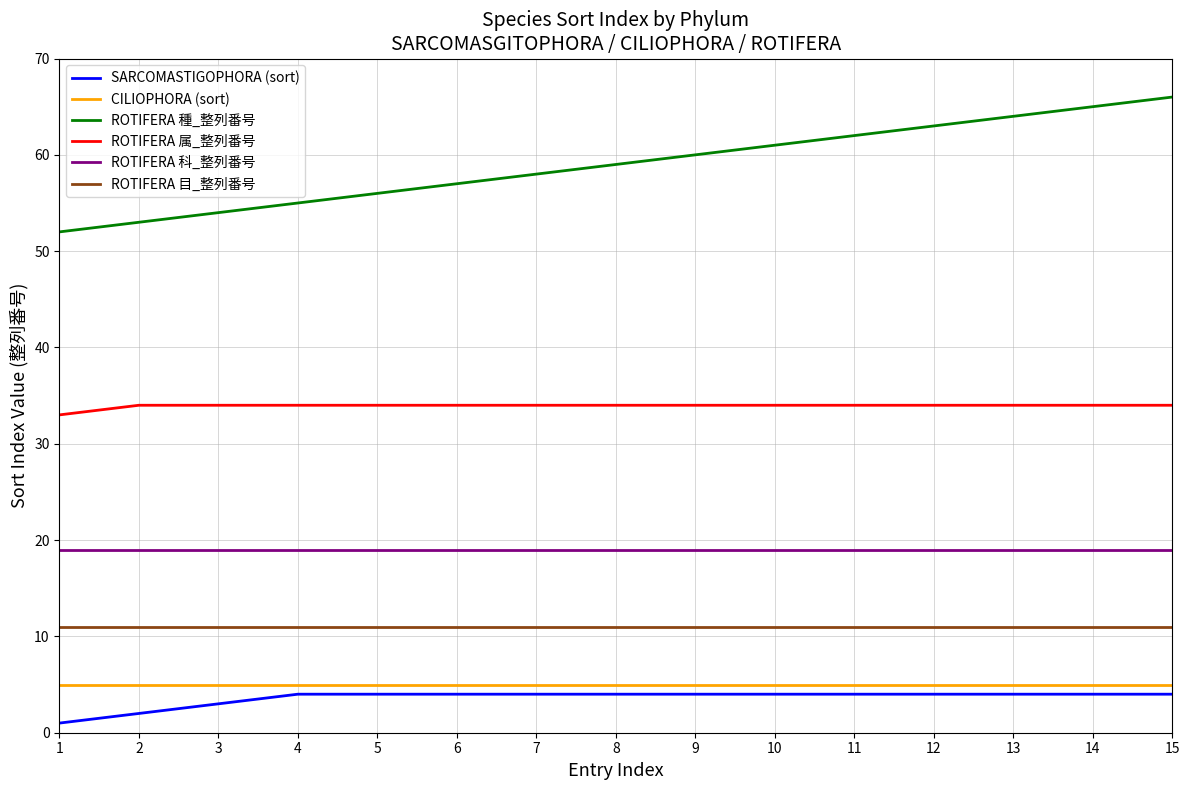

Which series has the widest spread of values?

ROTIFERA 種_整列番号